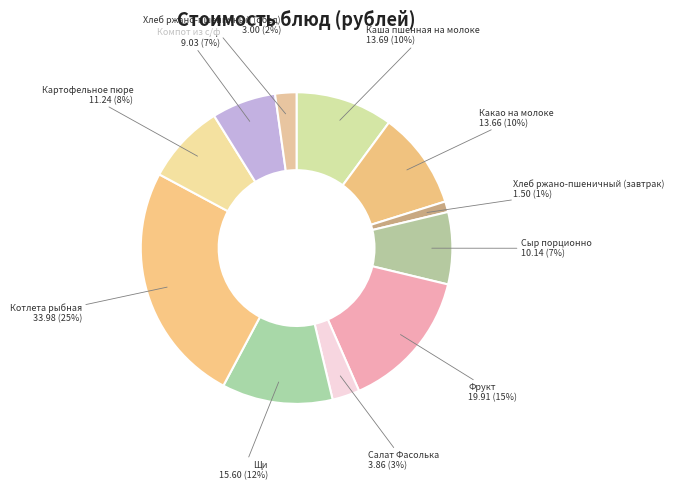

To the nearest percent, what percentage of the pie is Хлеб ржано-пшеничный (завтрак)?

1%